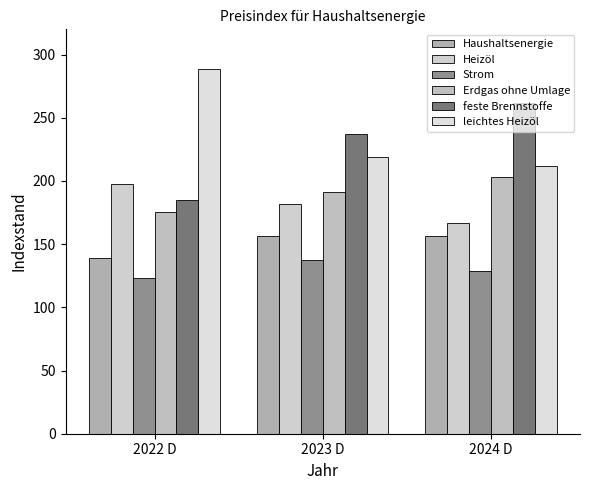

At which label is Haushaltsenergie closest to 147?

2022 D